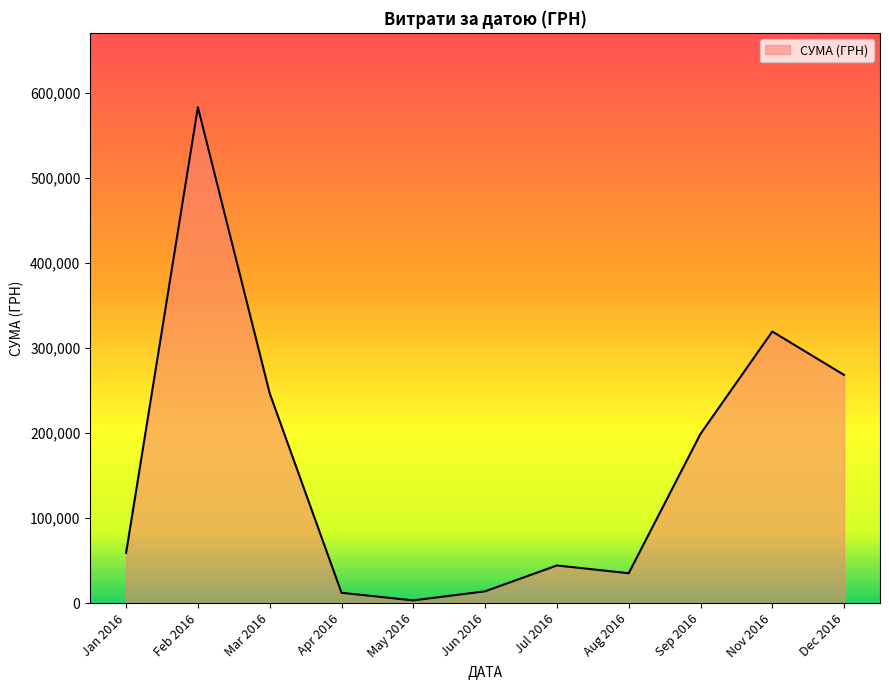

What is the smallest value displayed?

3157.1